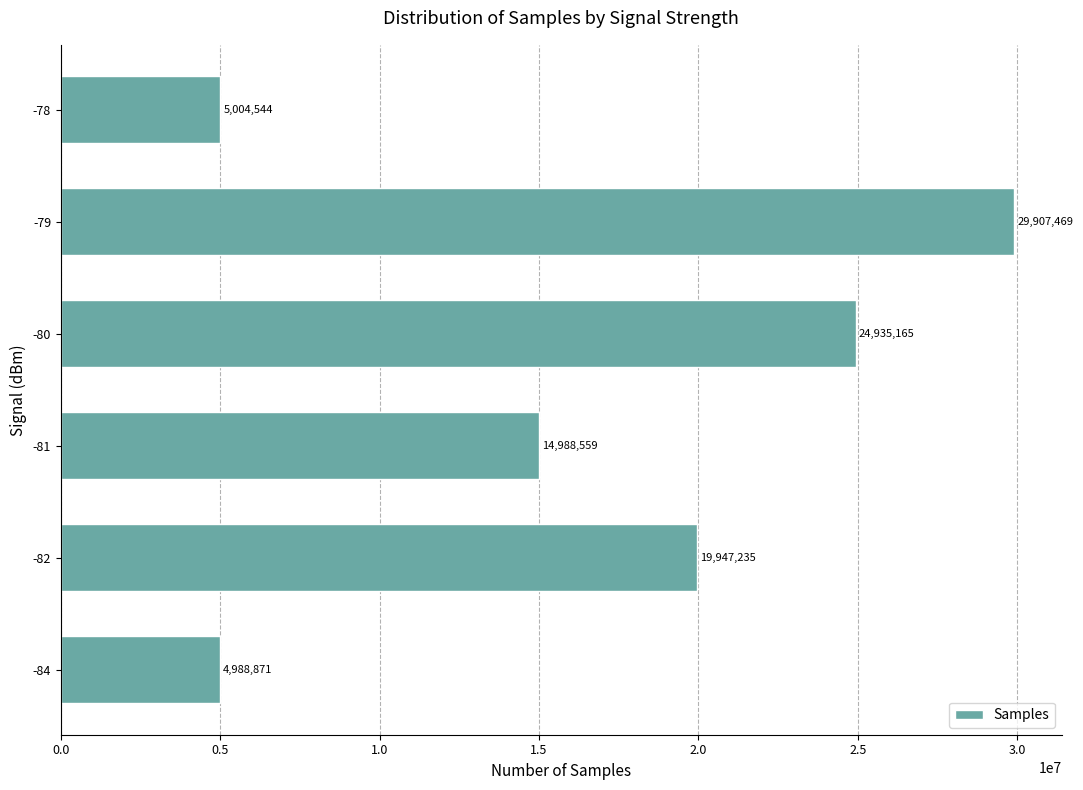

At which label is the value closest to 17448170?

-81